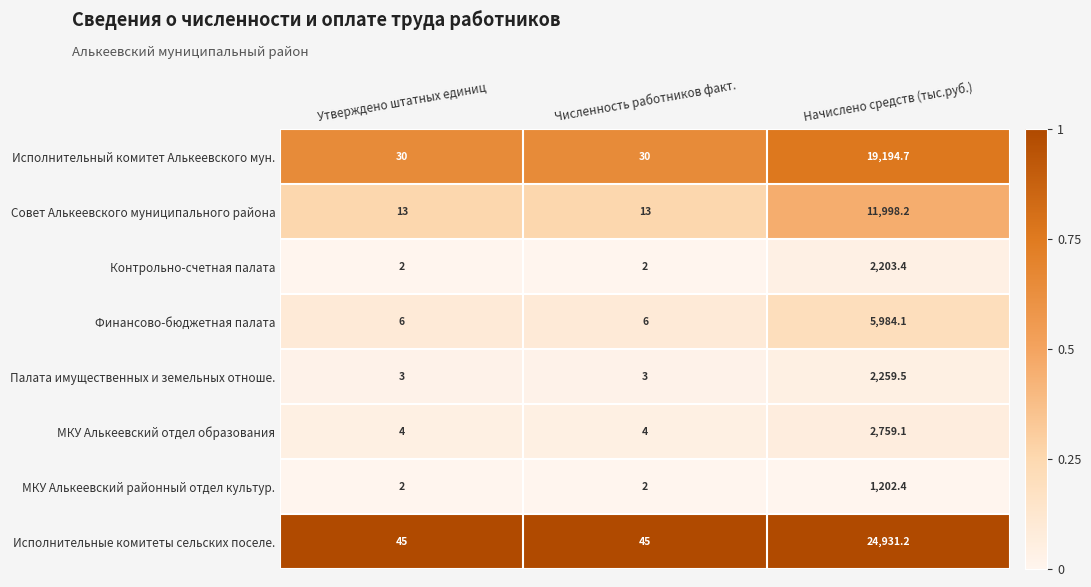

Is the value of МКУ Алькеевский отдел образования at Начислено средств (тыс.руб.) greater than the value of Палата имущественных и земельных отноше. at Численность работников факт.?

Yes